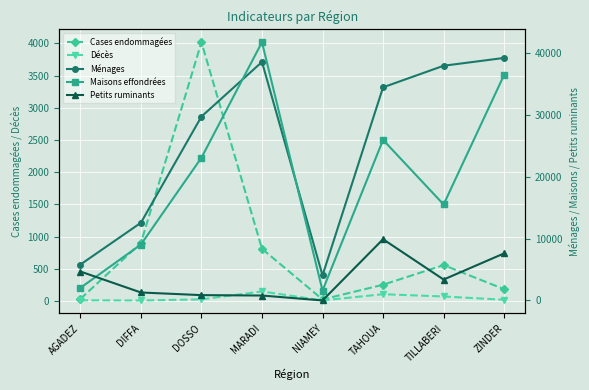

What is the label of the 4th point from the left?

MARADI